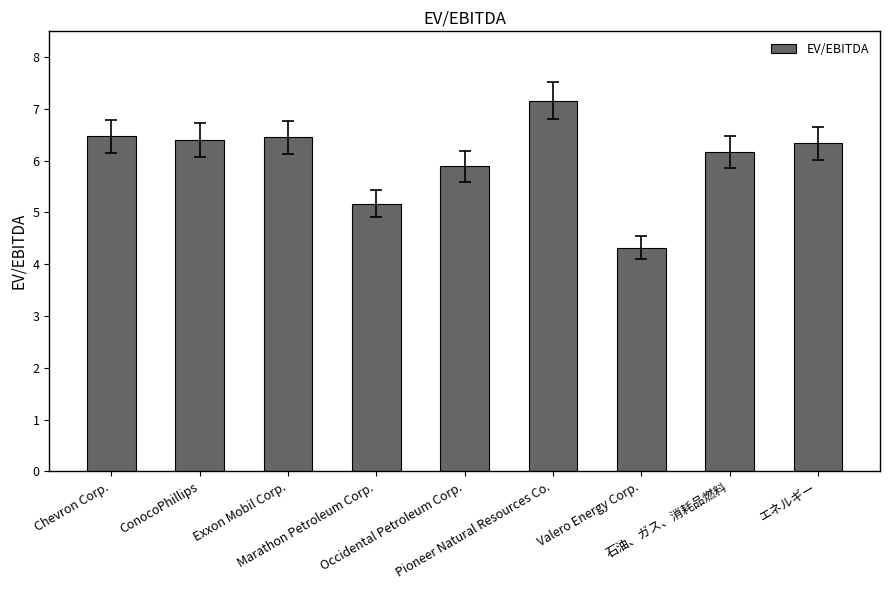

Which has a higher value, Pioneer Natural Resources Co. or ConocoPhillips?

Pioneer Natural Resources Co.